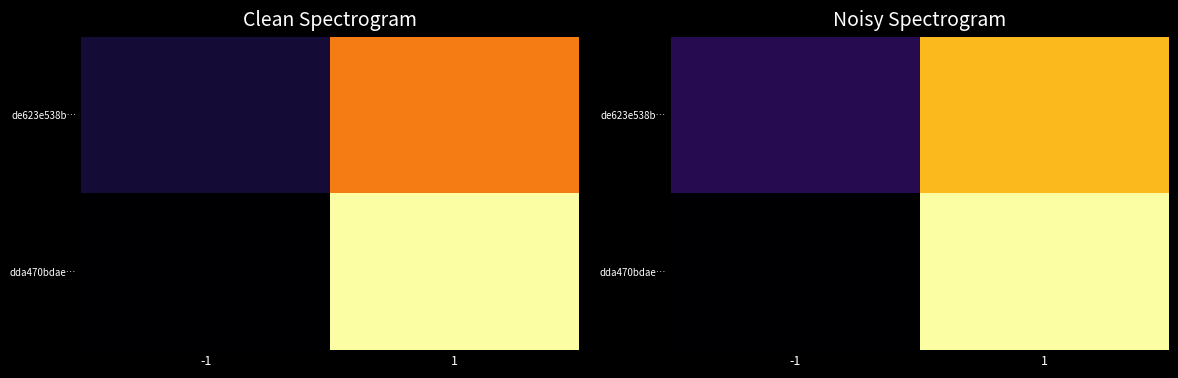

What is the difference between the de623e538b… values at 1 and -1?

0.7